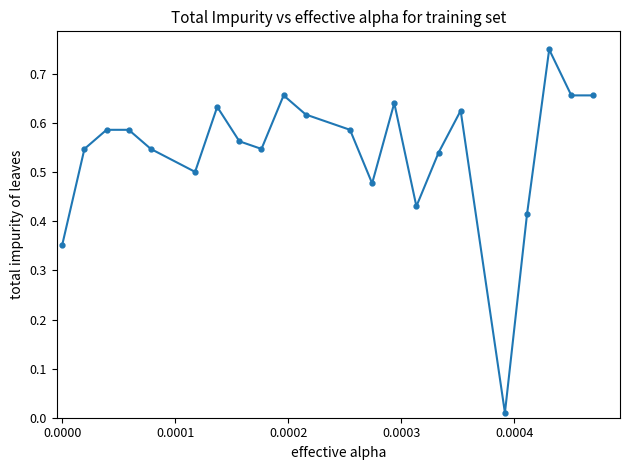

What is the sum of all values?

11.9